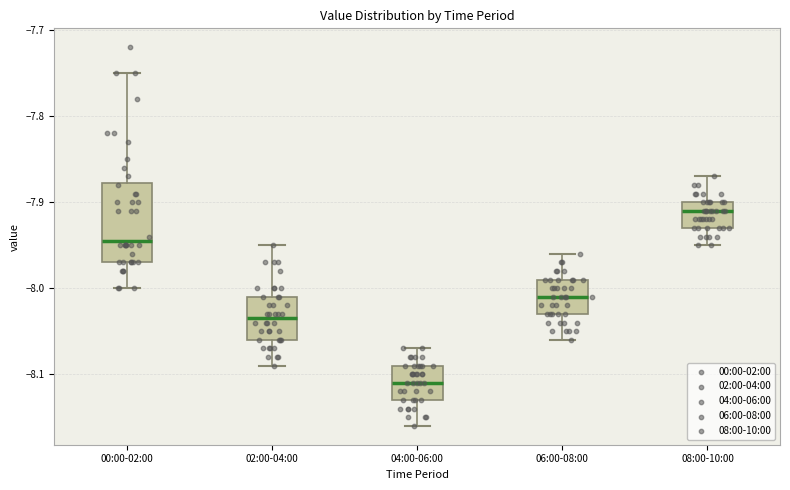

Reading left to right, transcribe this box plot: for each box, give where its median line is, the range the box spans, and where its two whiskers end, as read against the y-axis. The values are not printed on the chart, so give them approximately, as read against the axis.

00:00-02:00: median -7.94, box -7.97 to -7.88, whiskers -8.00 to -7.75
02:00-04:00: median -8.03, box -8.06 to -8.01, whiskers -8.09 to -7.95
04:00-06:00: median -8.11, box -8.13 to -8.09, whiskers -8.16 to -8.07
06:00-08:00: median -8.01, box -8.03 to -7.99, whiskers -8.06 to -7.96
08:00-10:00: median -7.91, box -7.93 to -7.90, whiskers -7.95 to -7.87